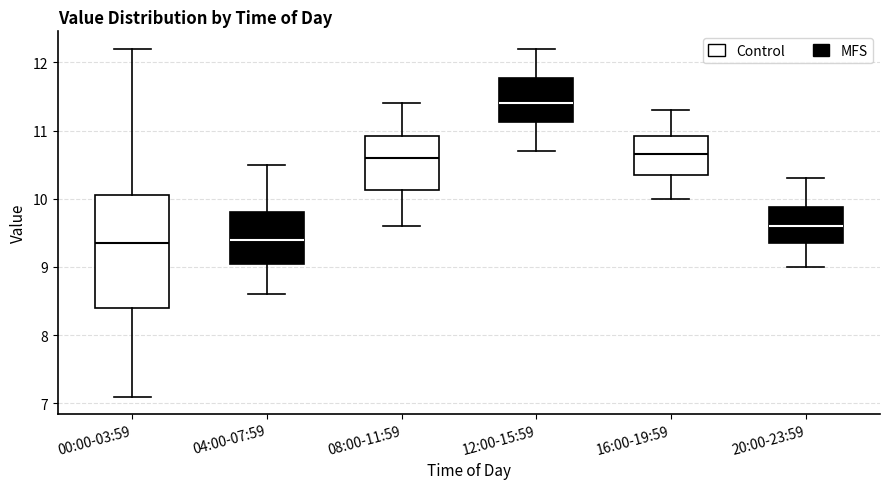

Which box's median line is the highest?

12:00-15:59